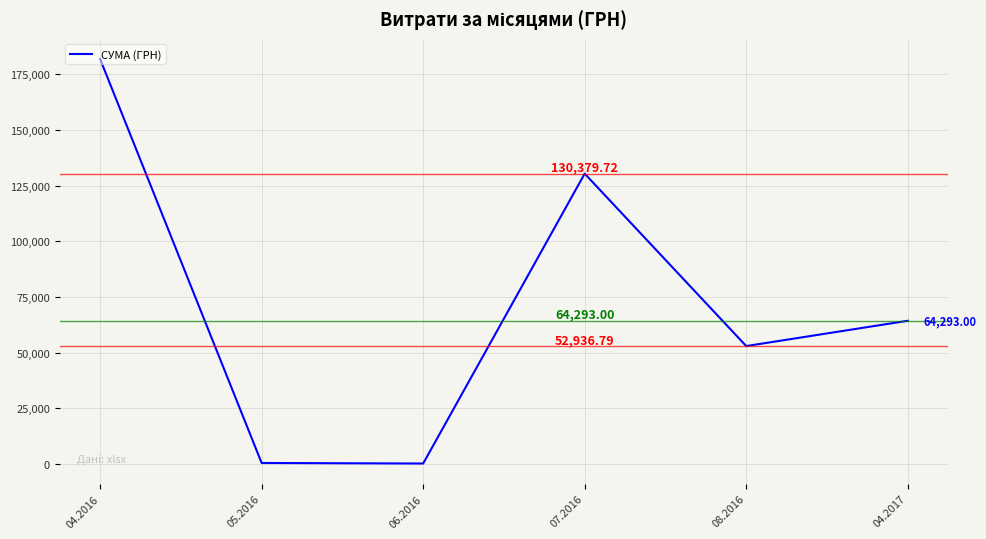

Which label corresponds to the largest value in the chart?

04.2016